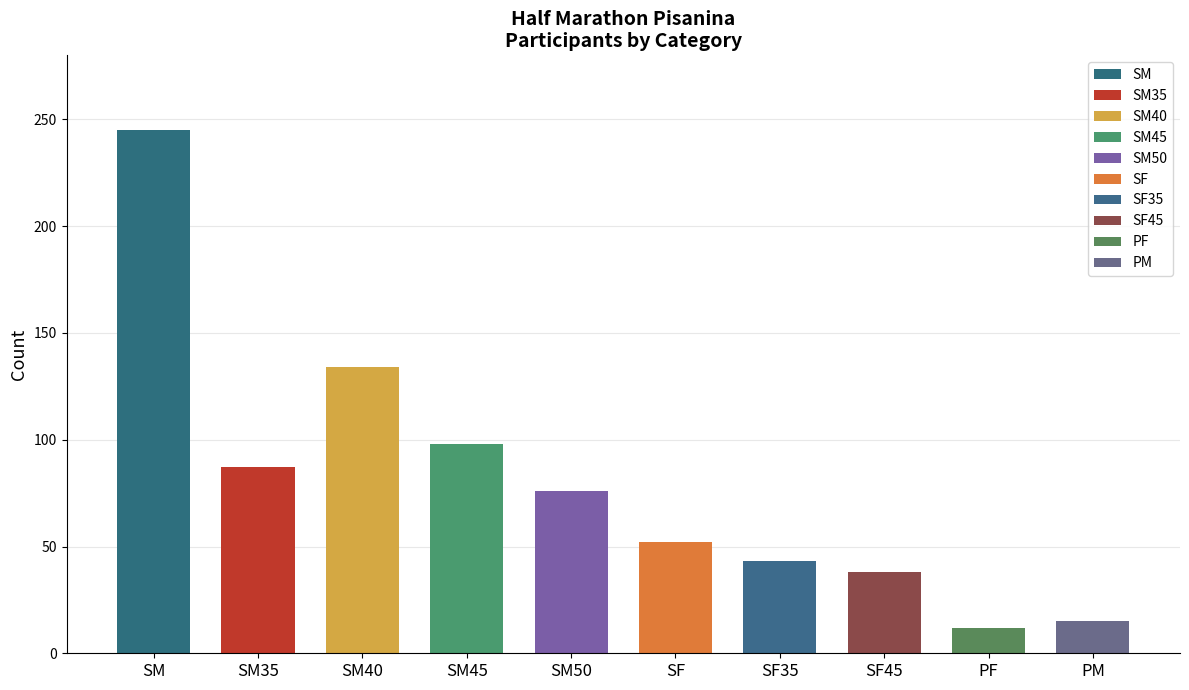

Where does the data first go above 76?

SM